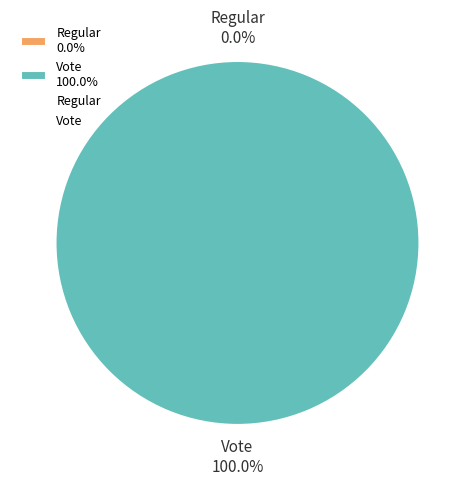

How many segments does this pie chart have?

2